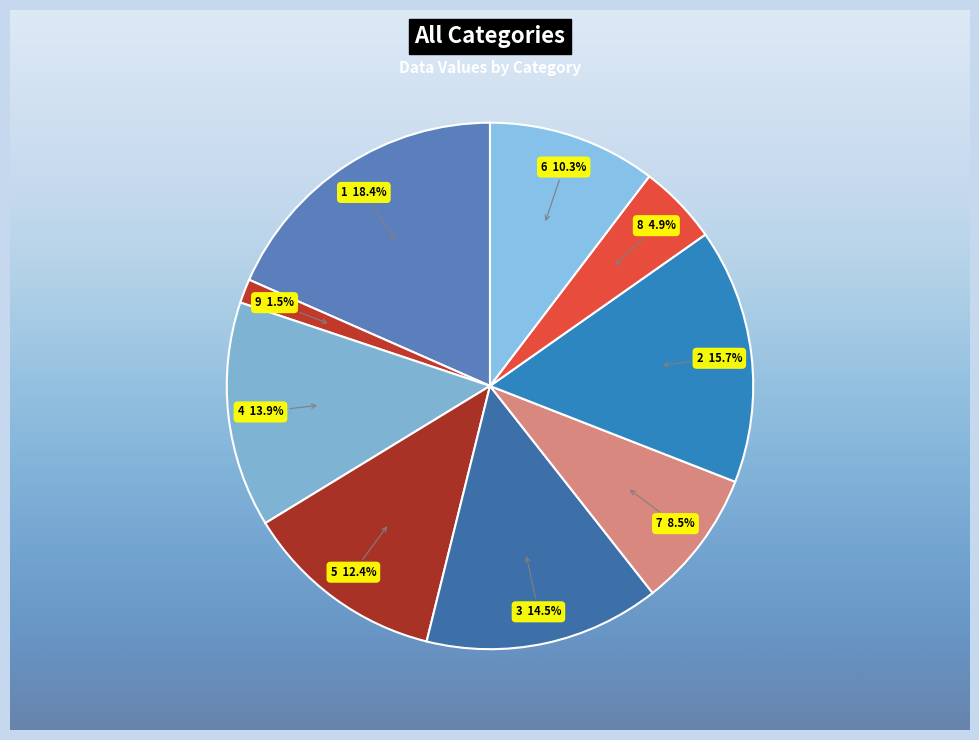

Is 4 the majority of the pie?

No